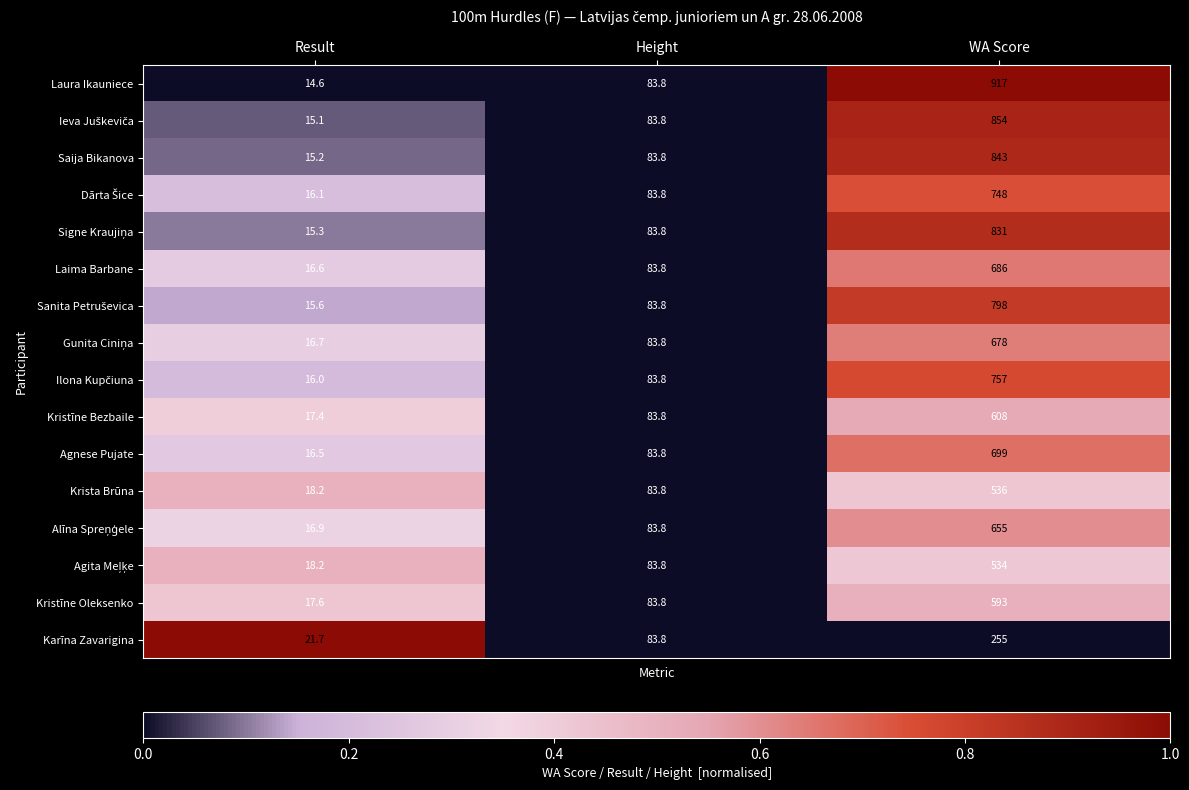

Which category has the highest value in the Kristīne Oleksenko series?

WA Score